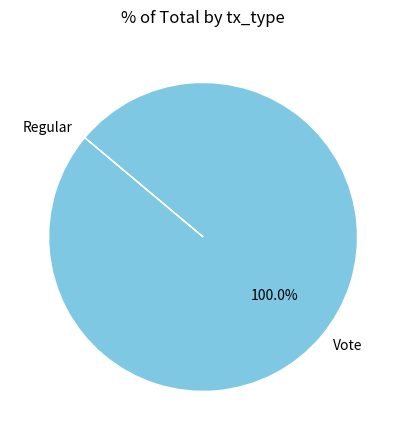

True or false: Vote accounts for 100% of the total.

True